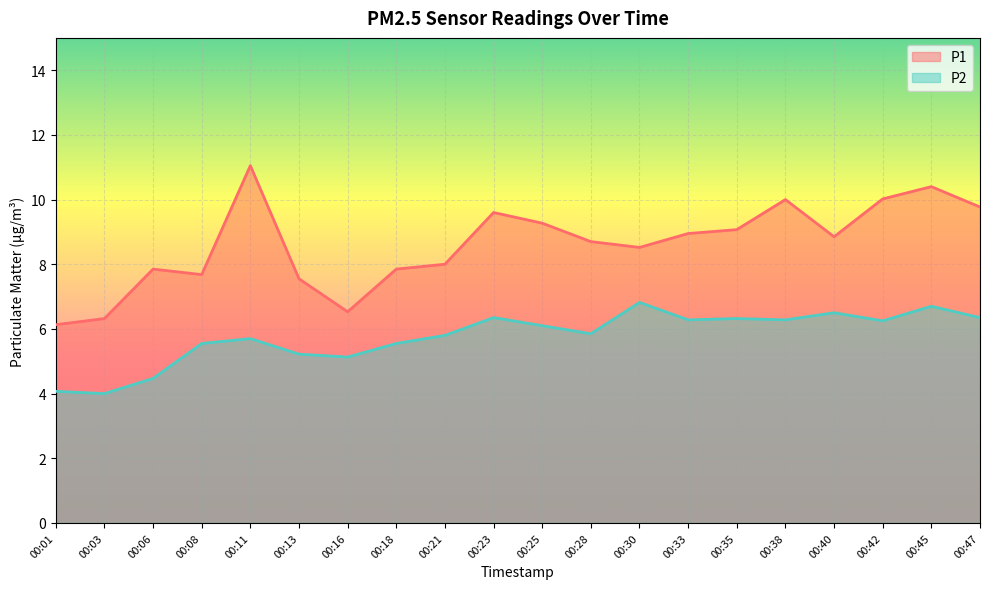

How many interior local valleys does the P1 series have?

4